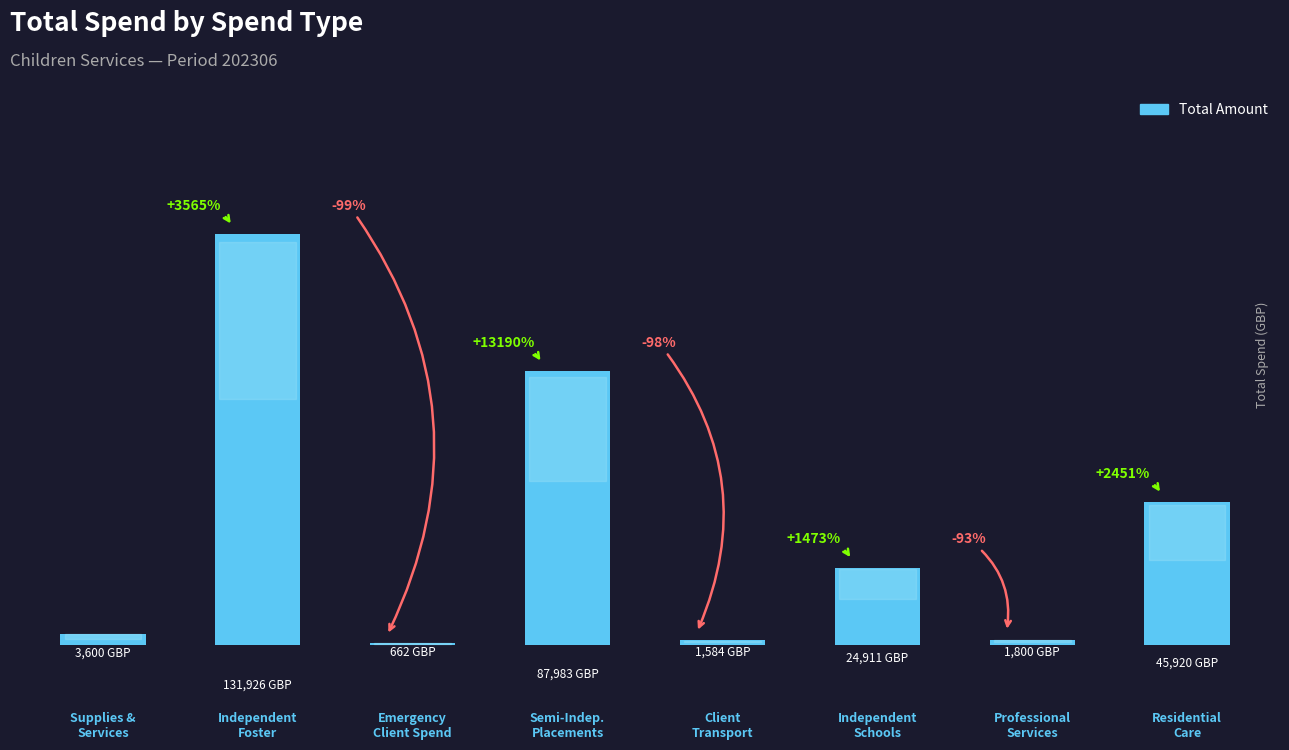

What is the smallest value displayed?

662.0